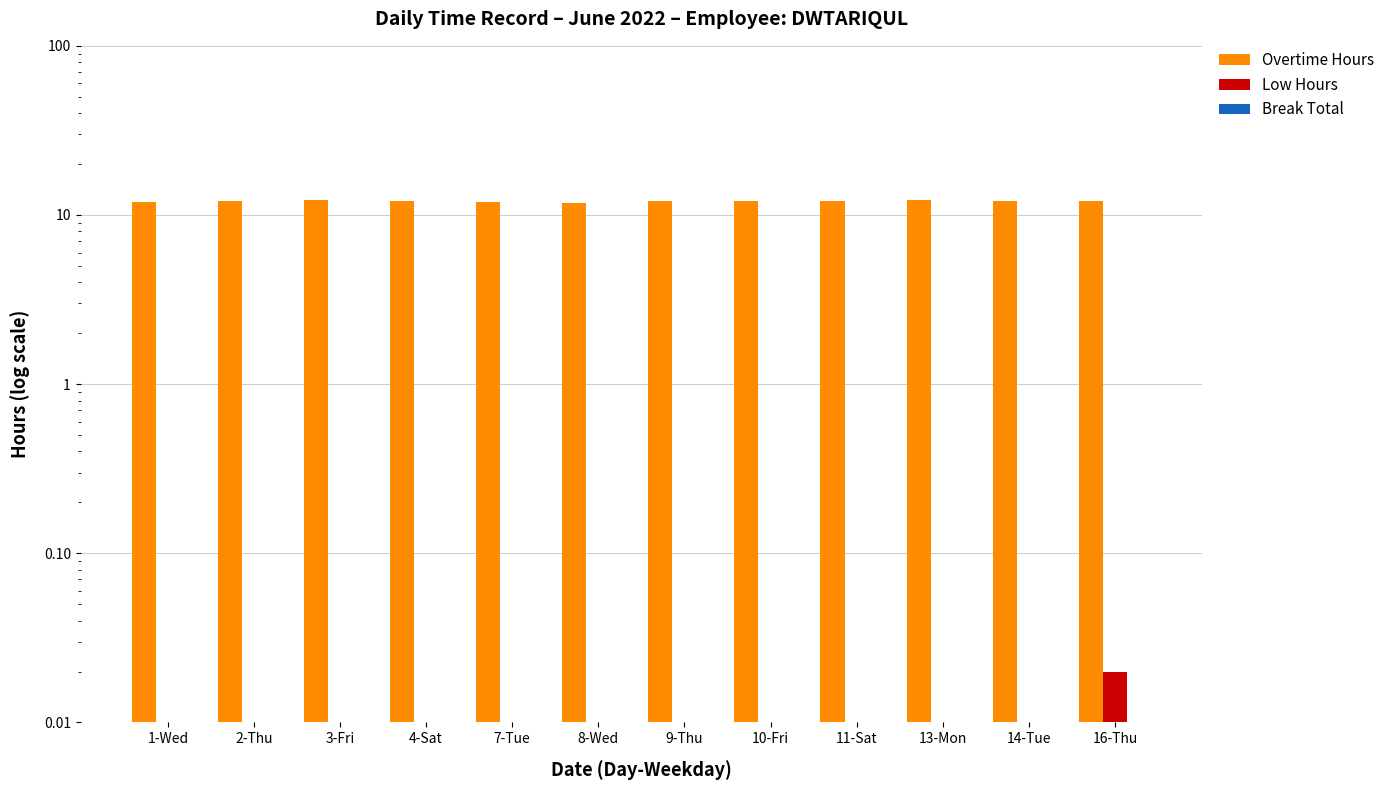

At which label is Low Hours closest to 0?

1-Wed